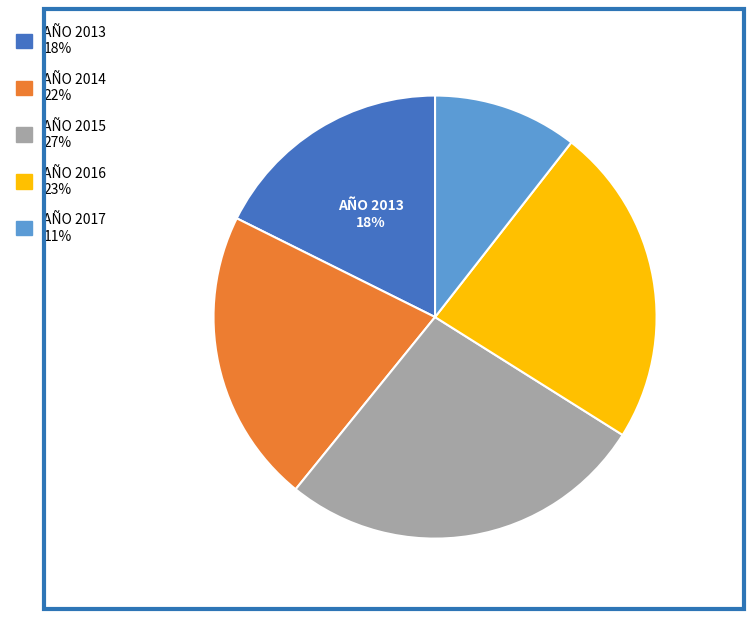

Which slice is the smallest?

AÑO 2017